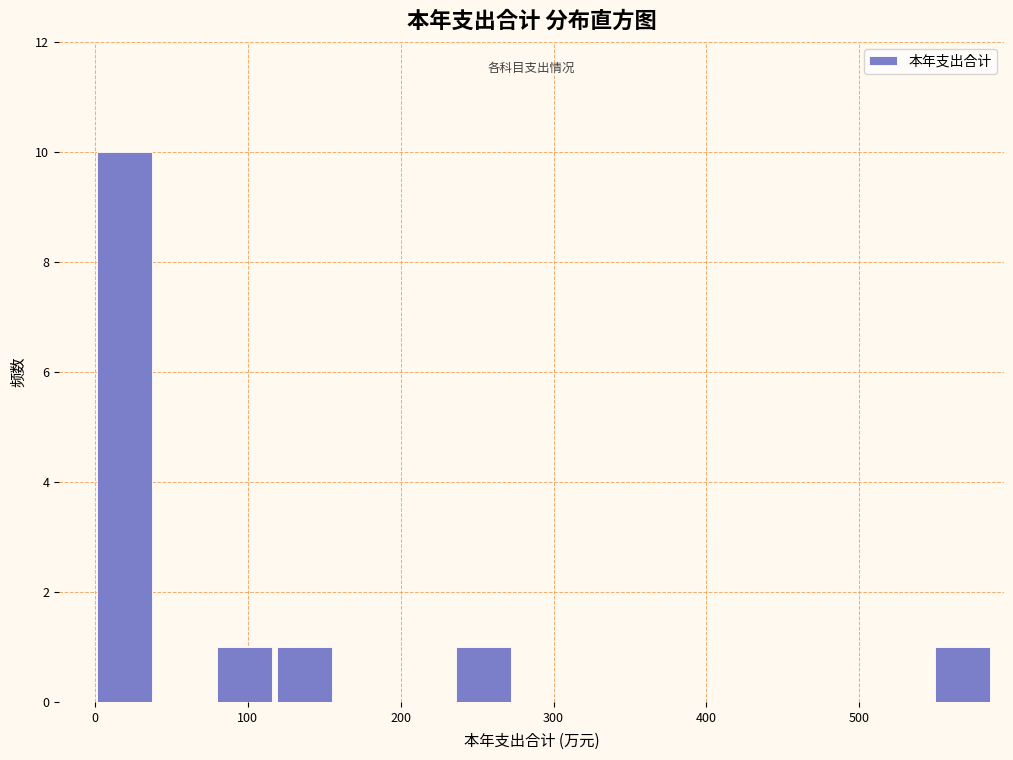

Read against the x-axis, roughly where is the centre of the tallest bar?

20